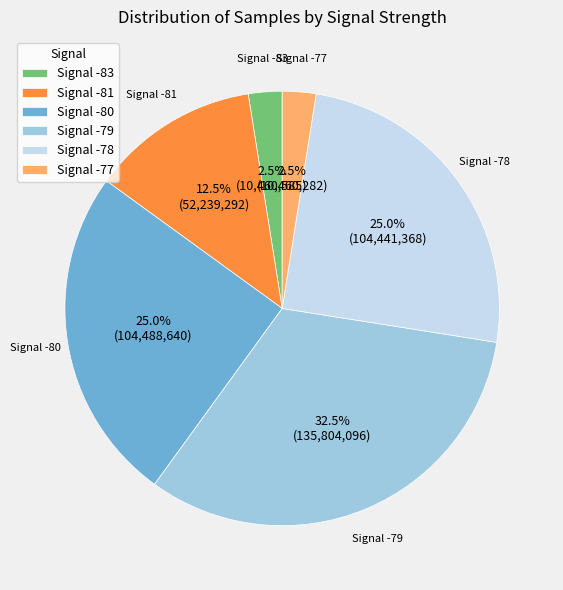

Which slice is the largest?

Signal -79